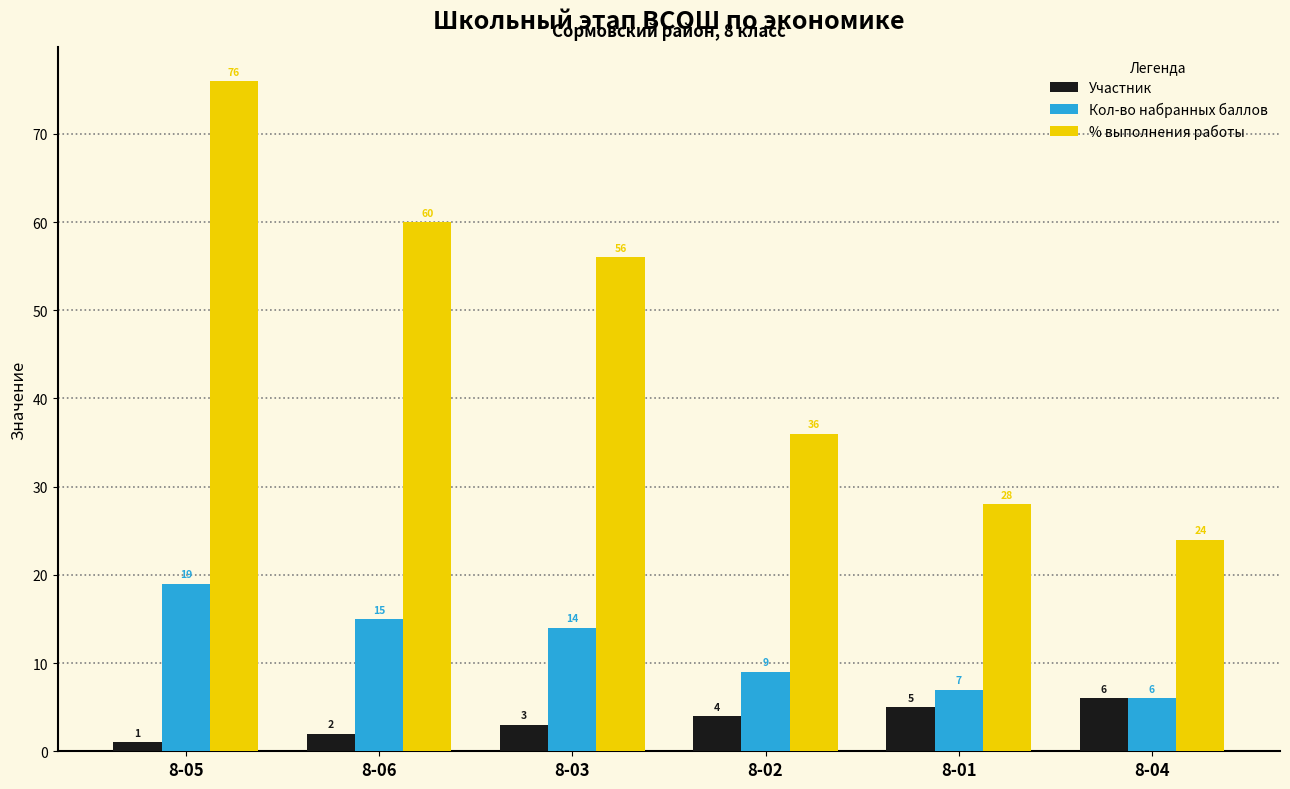

What is the difference between the highest and lowest values at 8-03?

53